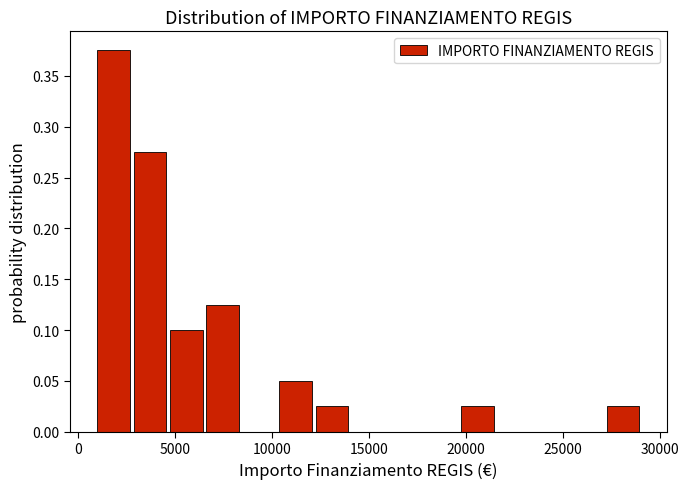

Read against the x-axis, roughly where is the centre of the tallest bar?

2000